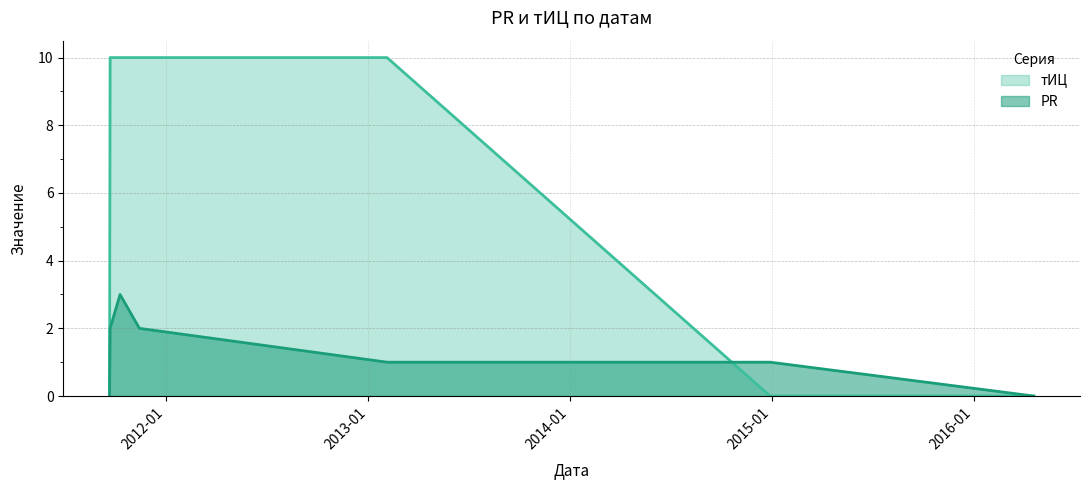

Between 2011-10-10 and 2016-04-19, which series saw the biggest shift?

тИЦ